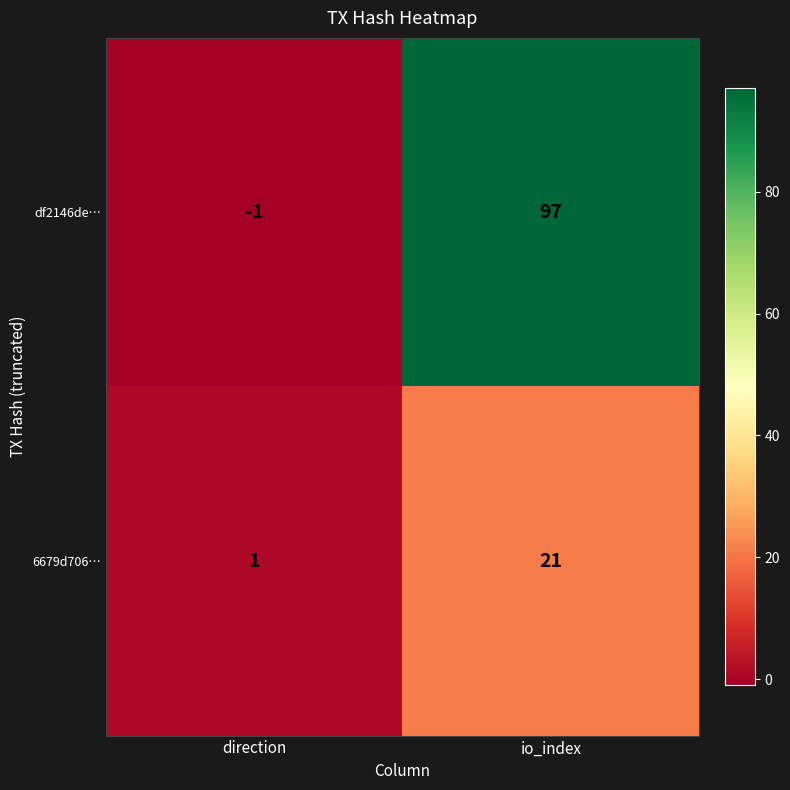

Which category has the lowest value in the 6679d706… series?

direction